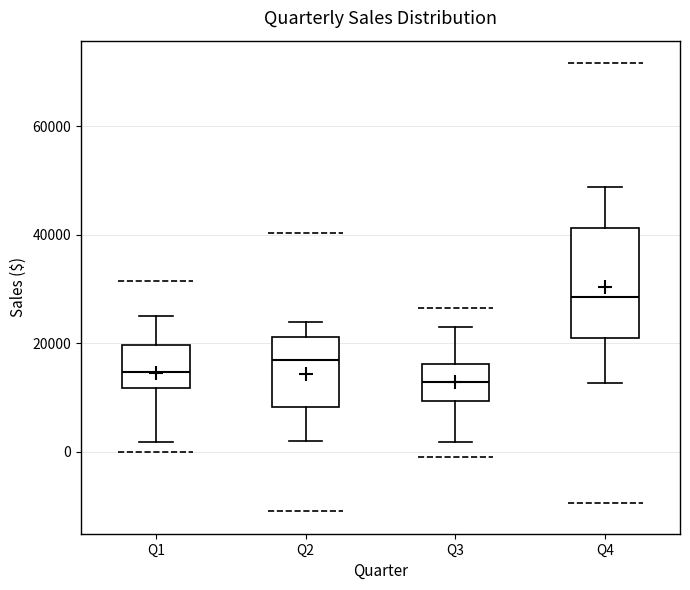

Reading left to right, transcribe this box plot: for each box, give where its median line is, the range the box spans, and where its two whiskers end, as read against the y-axis. The values are not printed on the chart, so give them approximately, as read against the axis.

Q1: median 14000, box 12000 to 20000, whiskers 2000 to 24000
Q2: median 16000, box 8000 to 22000, whiskers 2000 to 24000
Q3: median 12000, box 10000 to 16000, whiskers 2000 to 22000
Q4: median 28000, box 20000 to 42000, whiskers 12000 to 48000